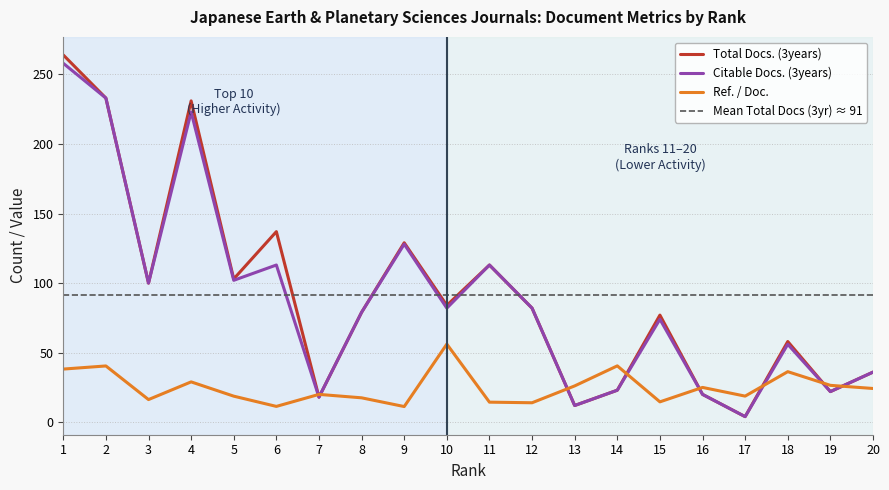

True or false: Citable Docs. (3years) has more than 1 points higher than both neighbors.

True